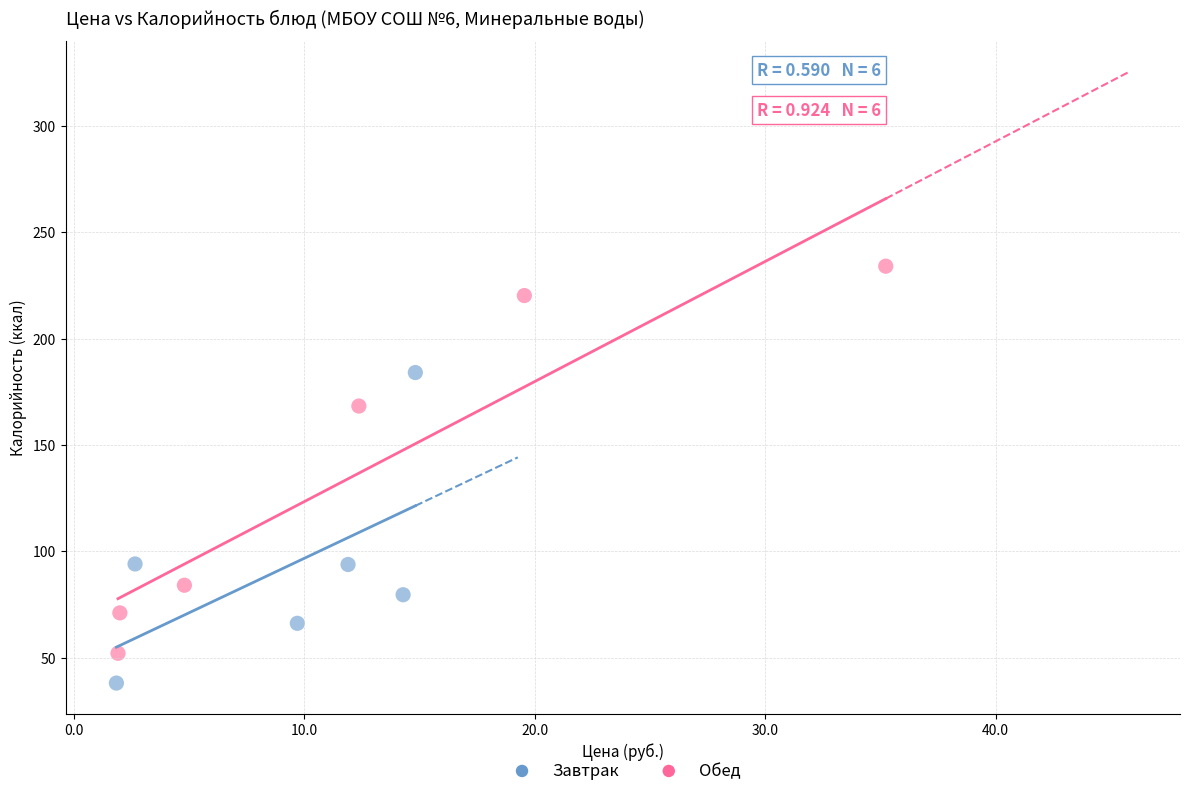

Which series reaches the maximum Y coordinate?

Обед